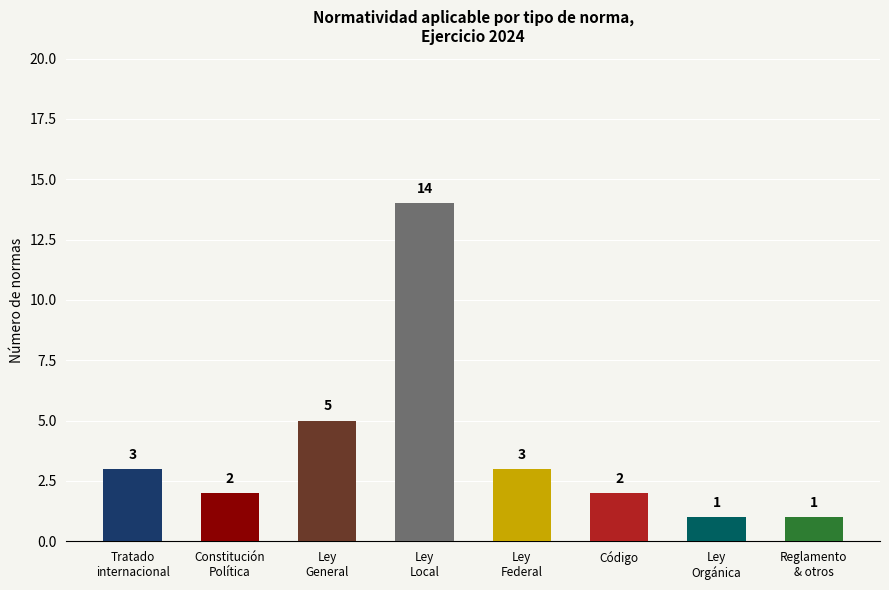

What is the label of the 8th bar from the right?

Tratado
internacional